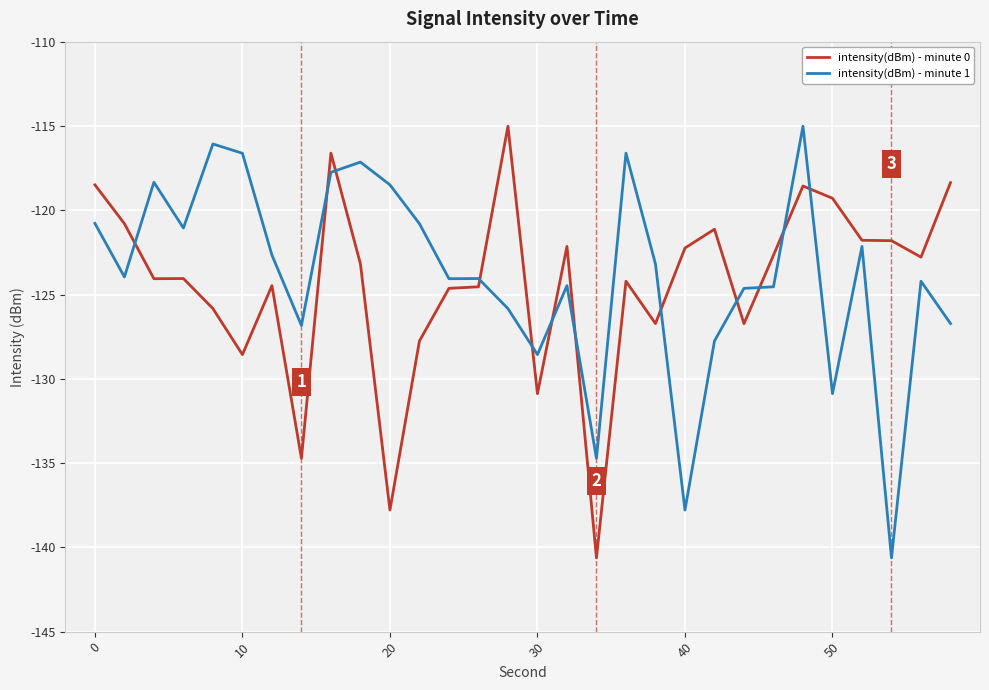

What is the difference between the maximum and second lowest values in the intensity(dBm) - minute 1 series?

22.8